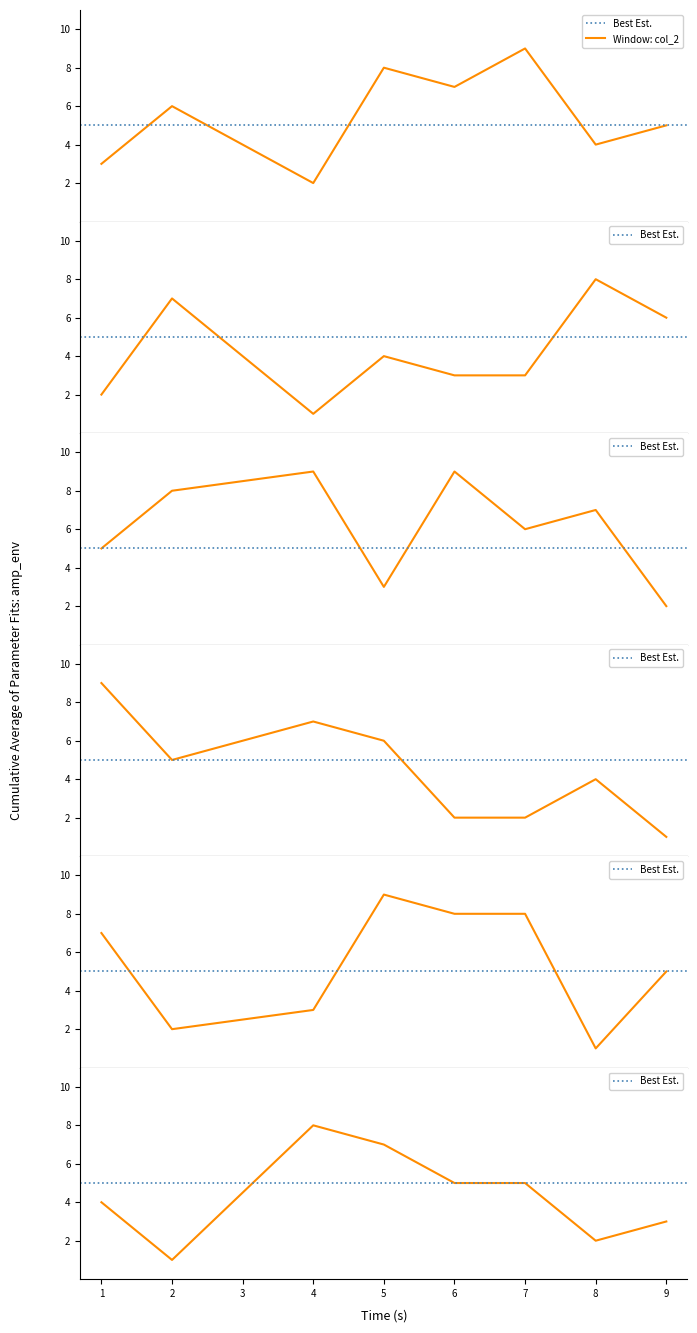

What is the total value across all series at 5?

37